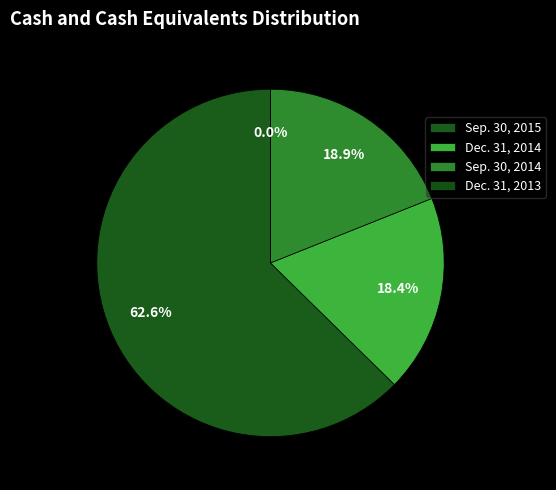

Is Sep. 30, 2015 the majority of the pie?

Yes